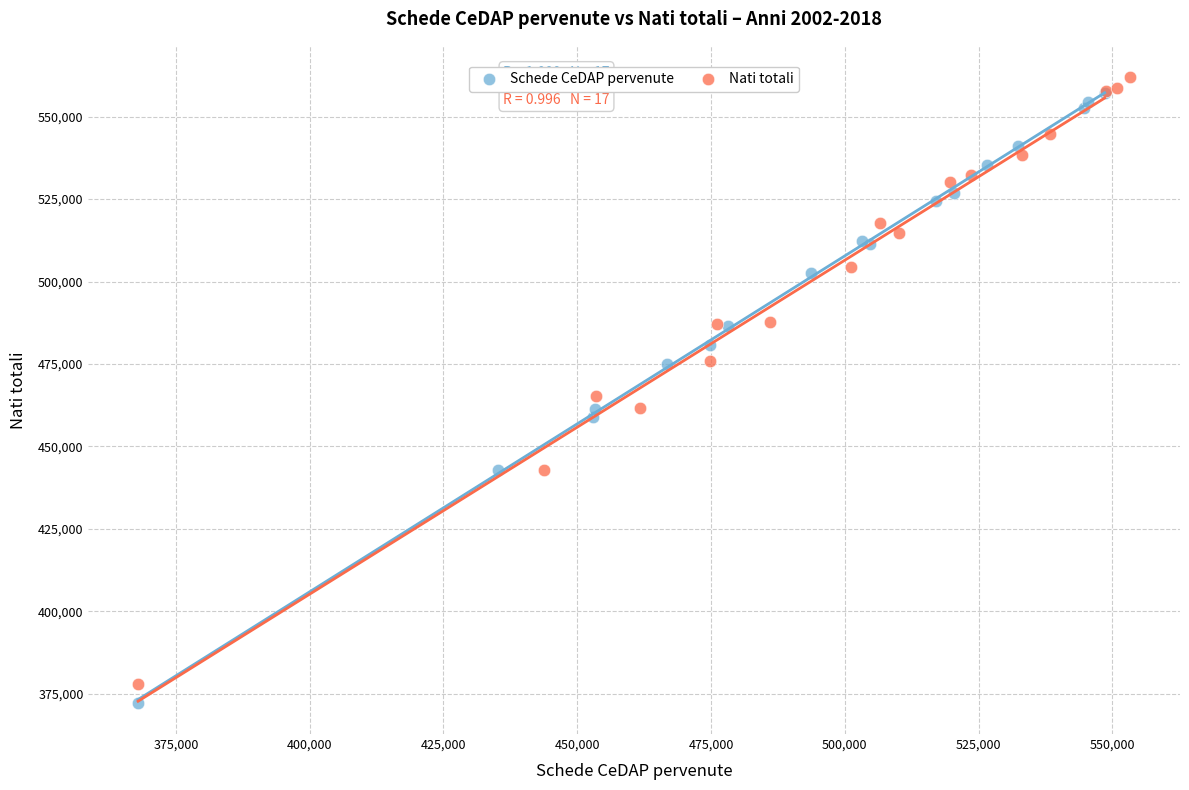

Which series has the widest spread of Y values?

Schede CeDAP pervenute